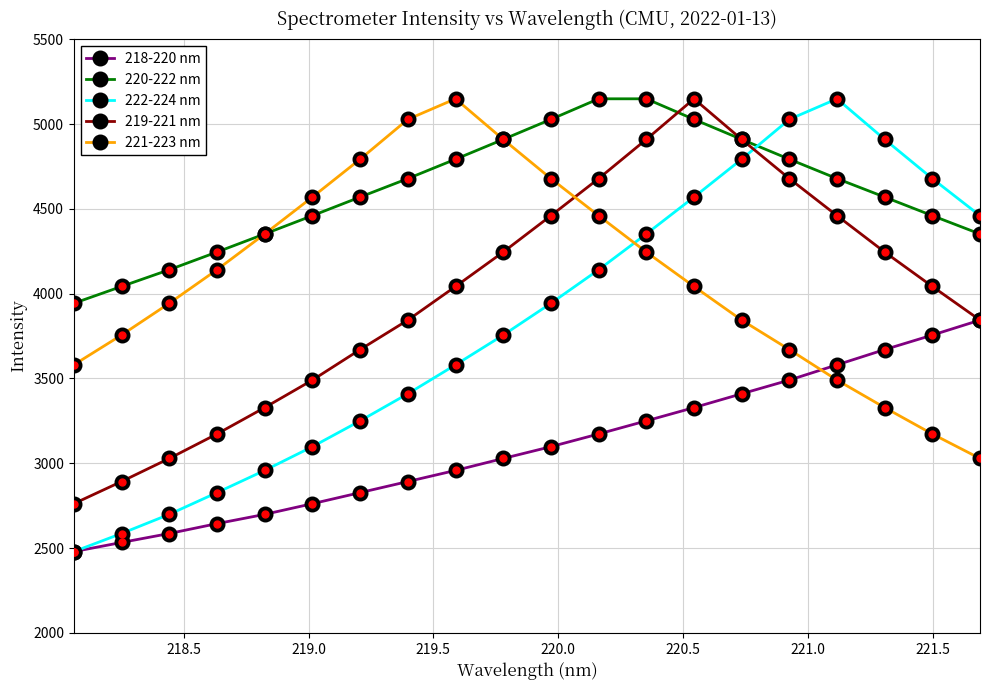

In 219-221 nm, how many points are higher than both neighbors (excluding endpoints)?

1